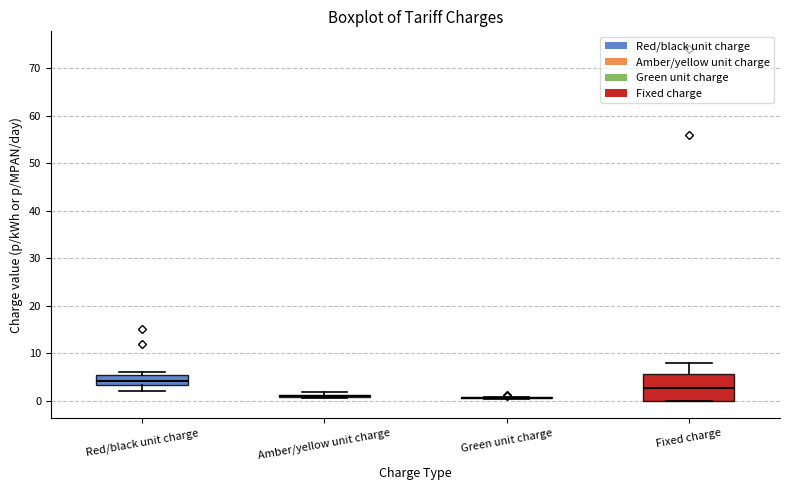

Where does the lower whisker of the box for Red/black unit charge end on the y-axis? The values are not printed on the chart, so give them approximately, as read against the axis.

2